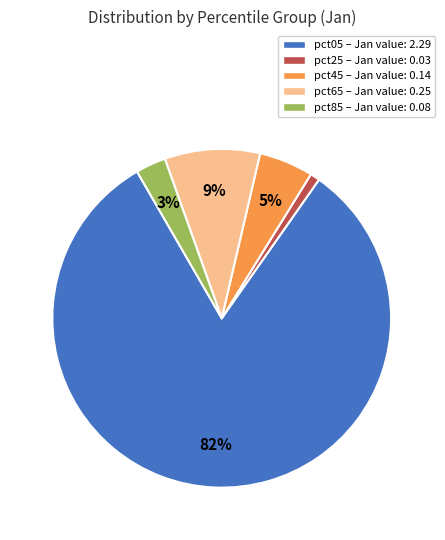

Which slice is the smallest?

pct25